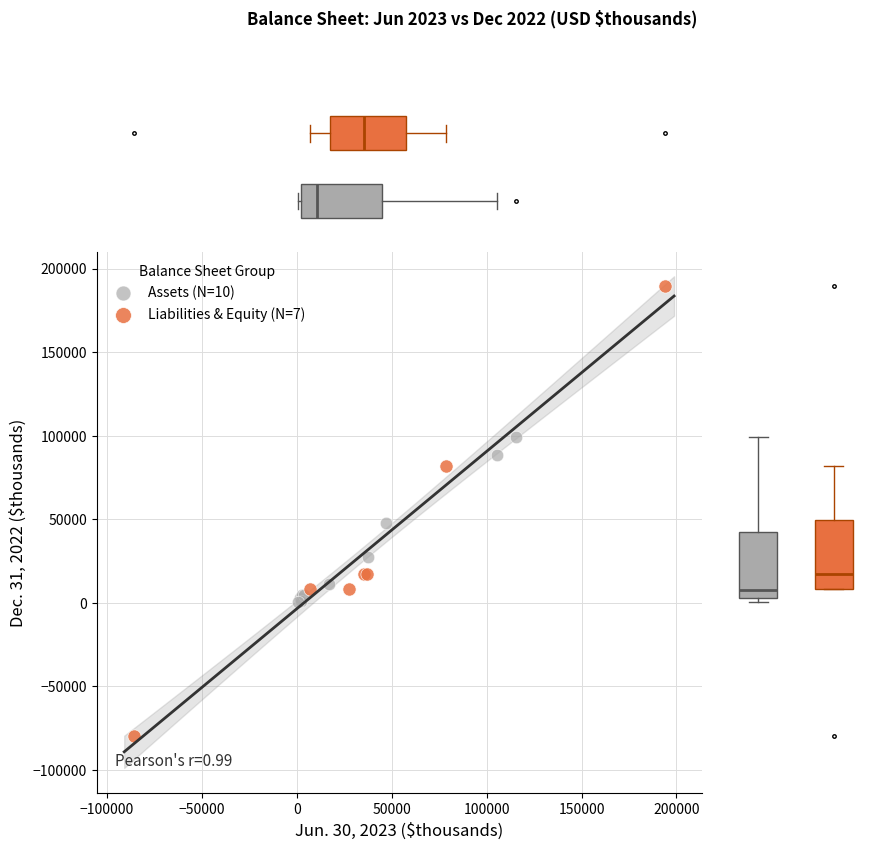

Which series reaches the maximum Y coordinate?

Liabilities & Equity (N=7)